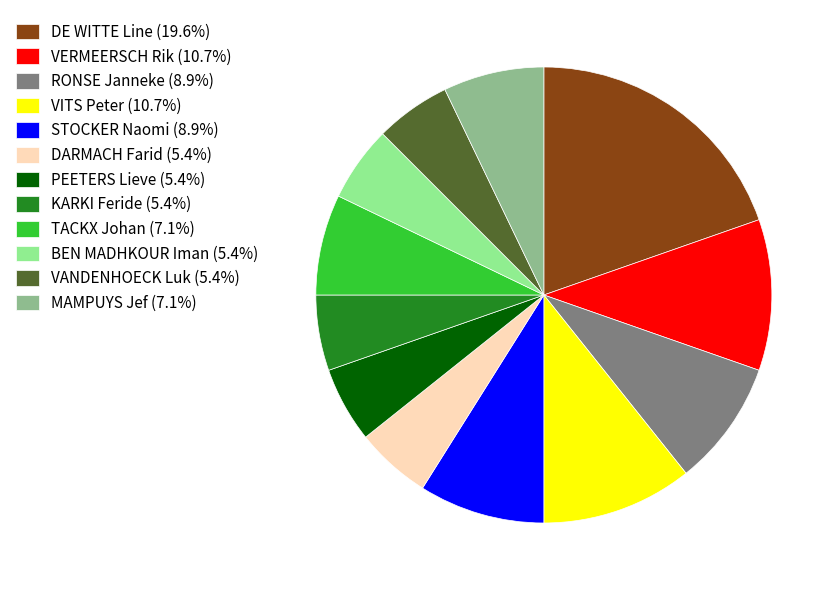

True or false: DARMACH Farid accounts for 18% of the total.

False